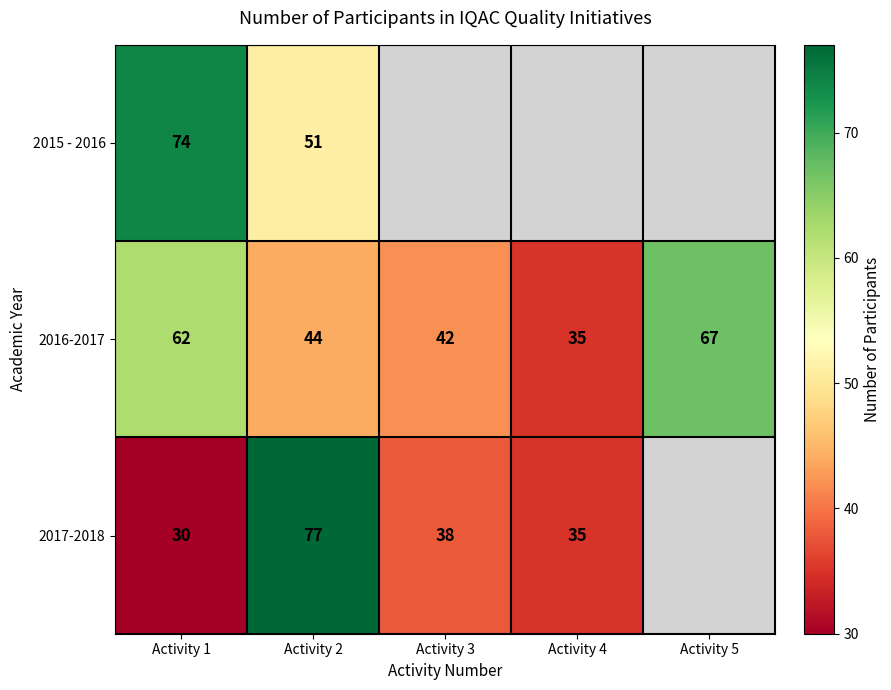

At how many categories does at least one series exceed 74?

1